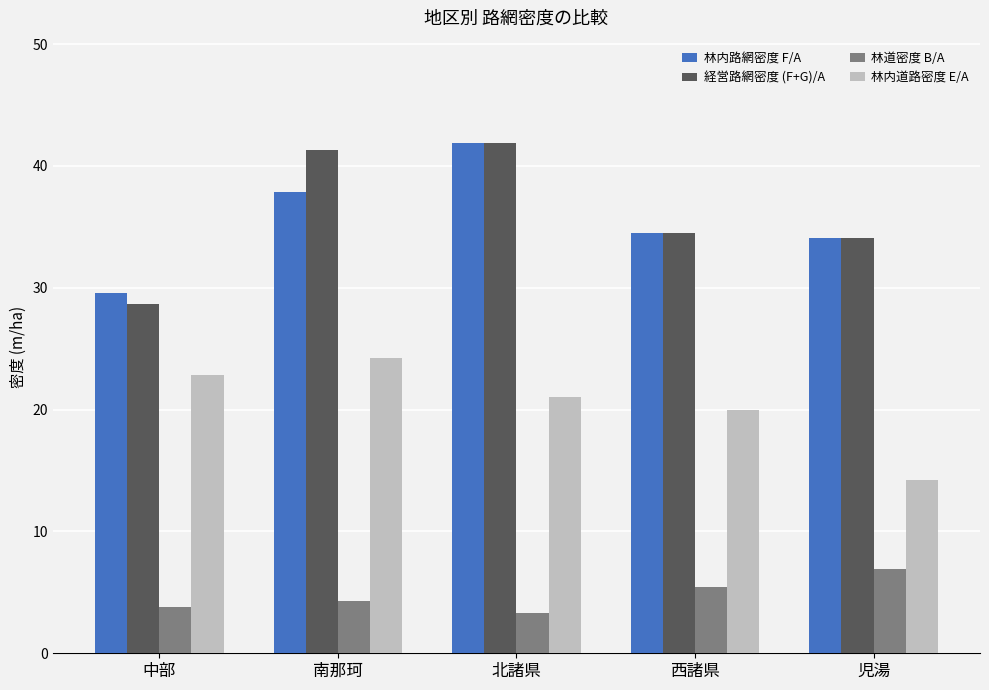

How many bars are there in total?

20